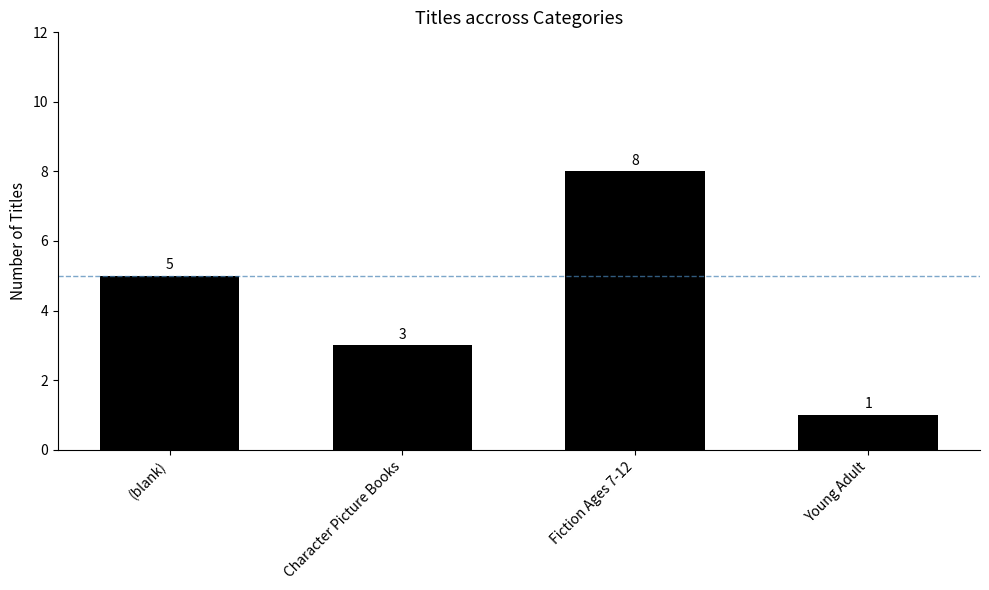

Count the number of data series in this chart.

1